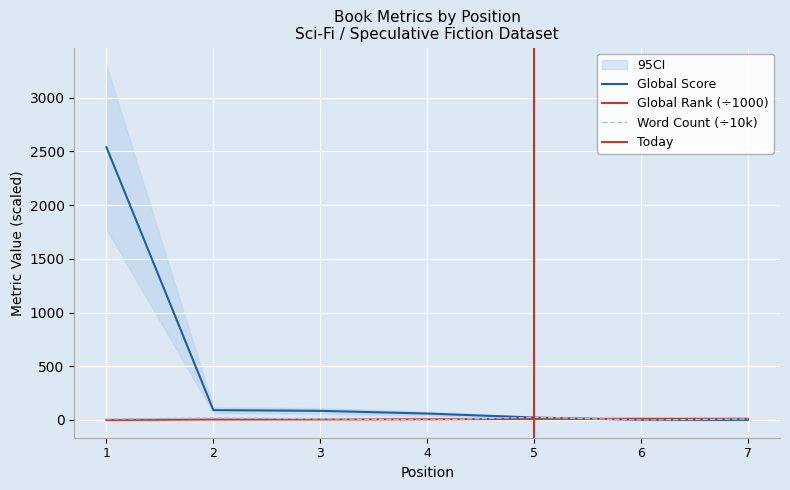

What is the sum of all Word Count values?

75.3